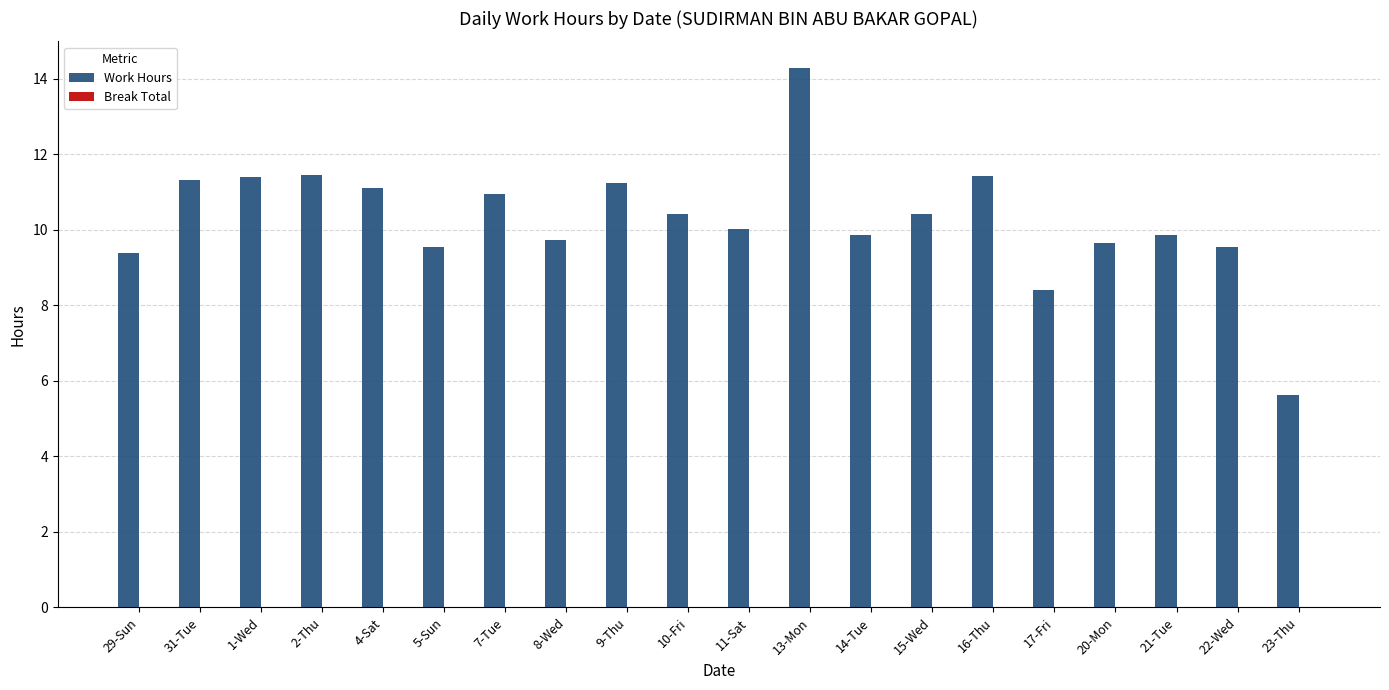

How many series are shown in this chart?

1